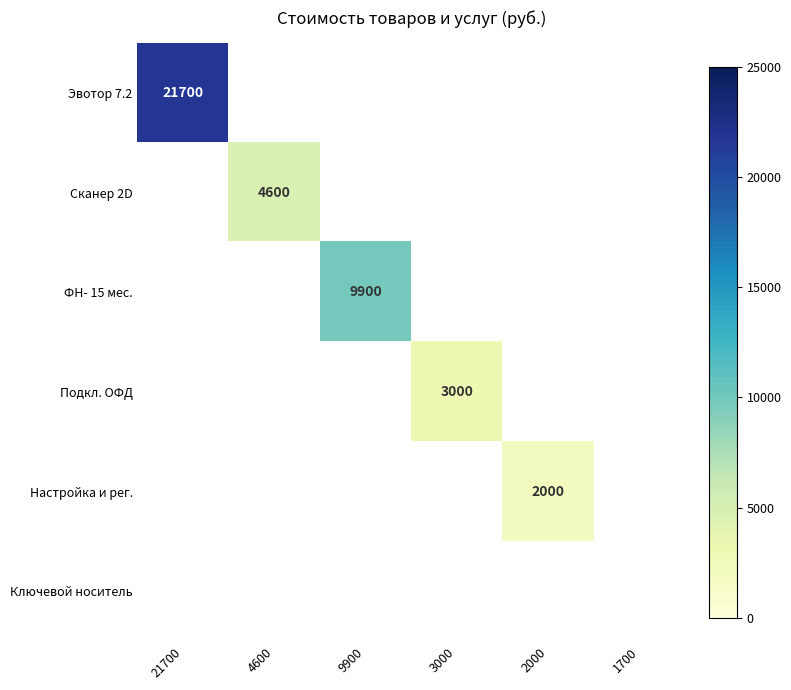

The value of Подкл. ОФД at 3000 is 4156. True or false?

False